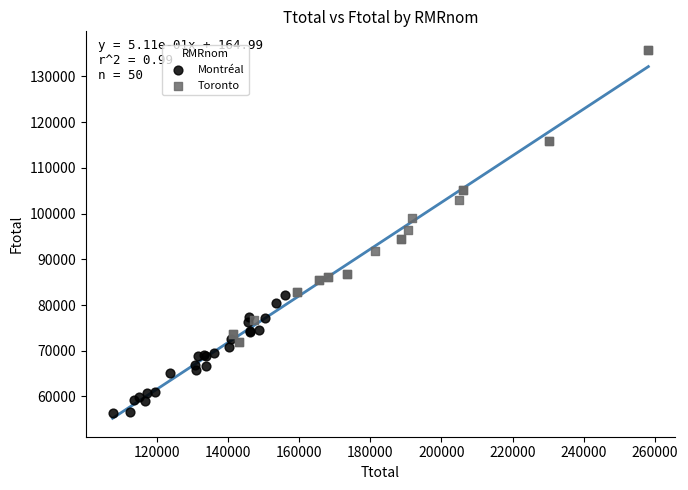

Which series reaches the maximum Y coordinate?

Toronto